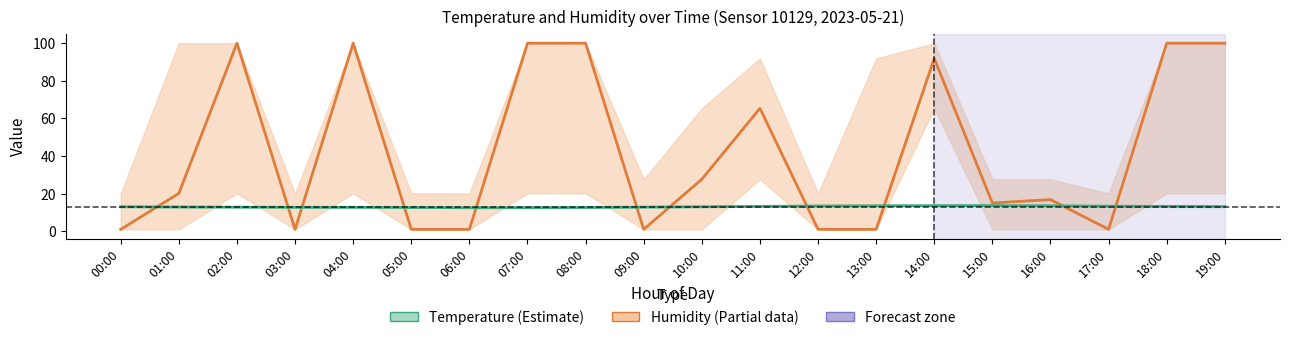

True or false: Temperature has more than 0 interior local peaks.

False